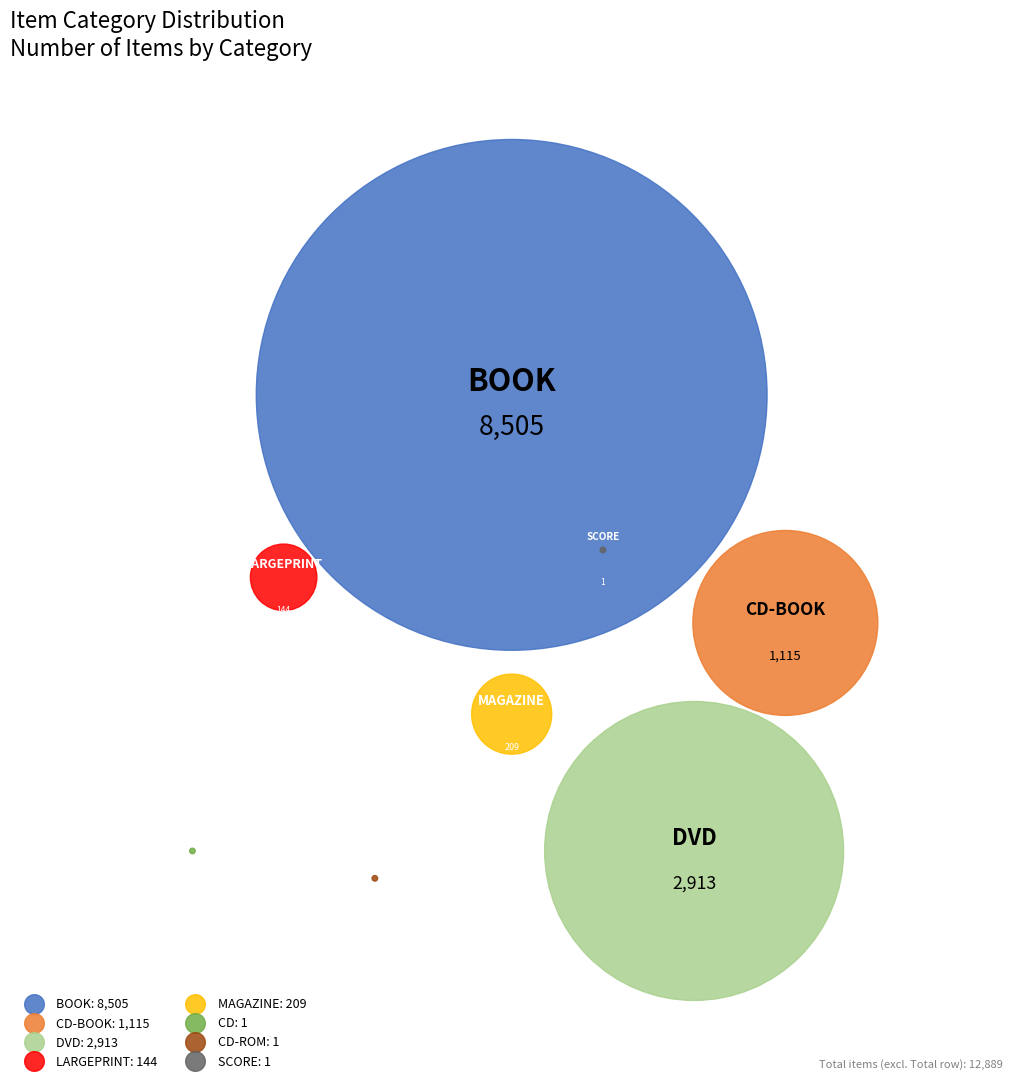

To the nearest percent, what is the difference between the DVD and CD-ROM slice percentages?

23%